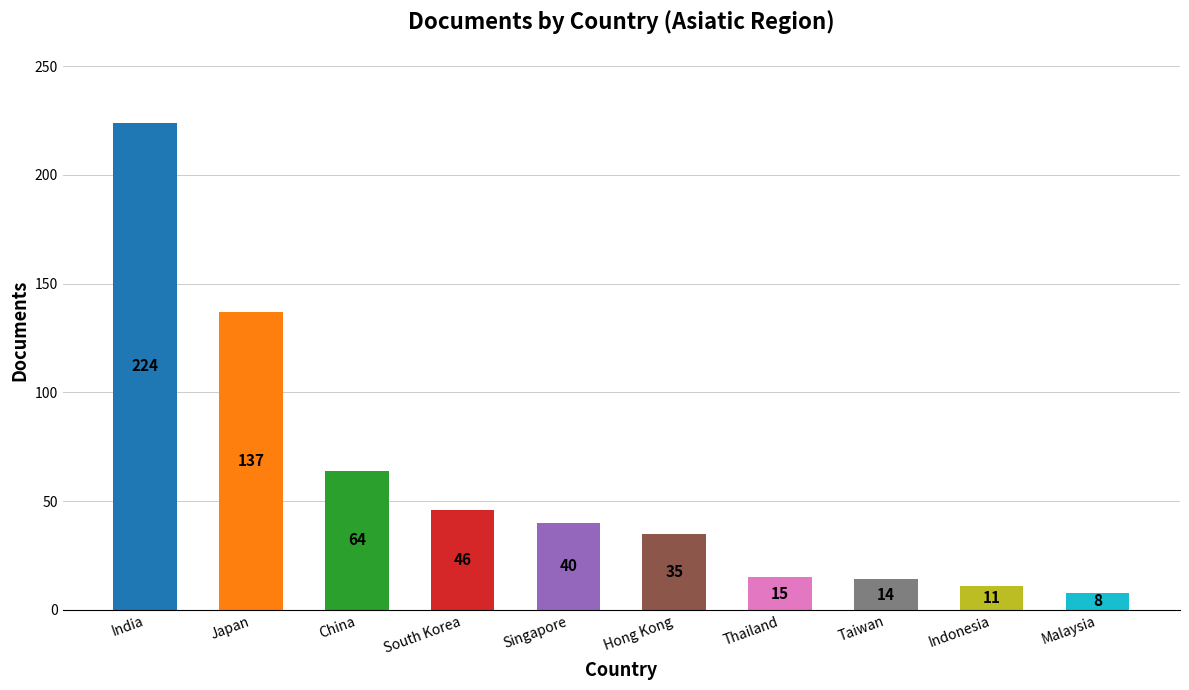

Reading left to right, extract all data points from this chart.

India=224	Japan=137	China=64	South Korea=46	Singapore=40	Hong Kong=35	Thailand=15	Taiwan=14	Indonesia=11	Malaysia=8